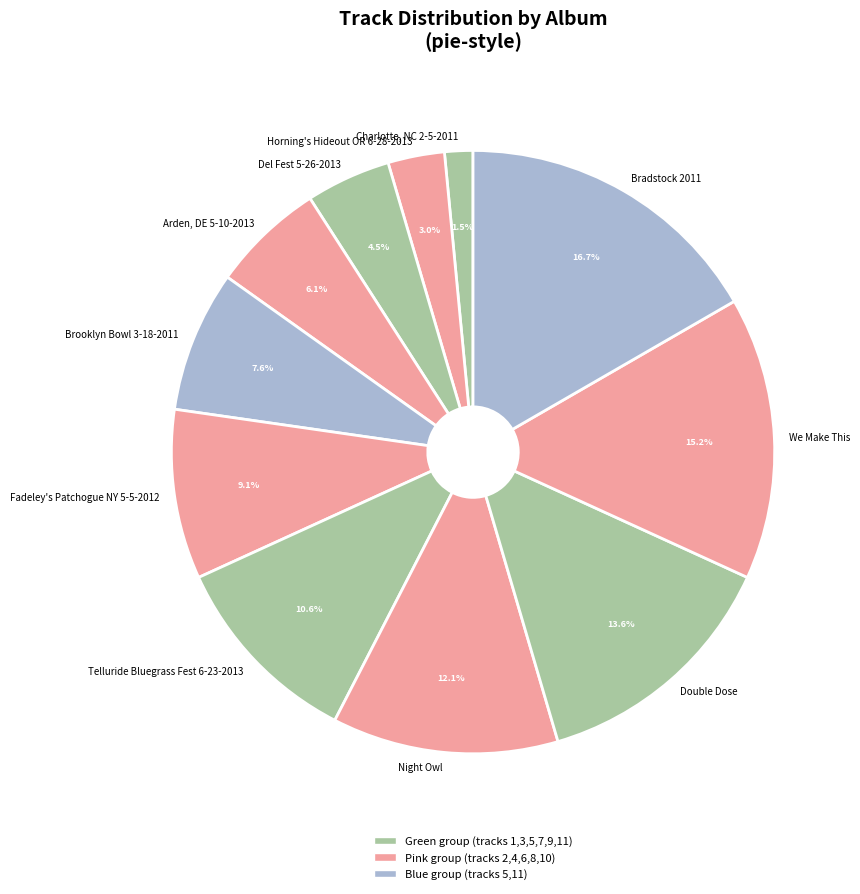

How many slices are in this pie chart?

11